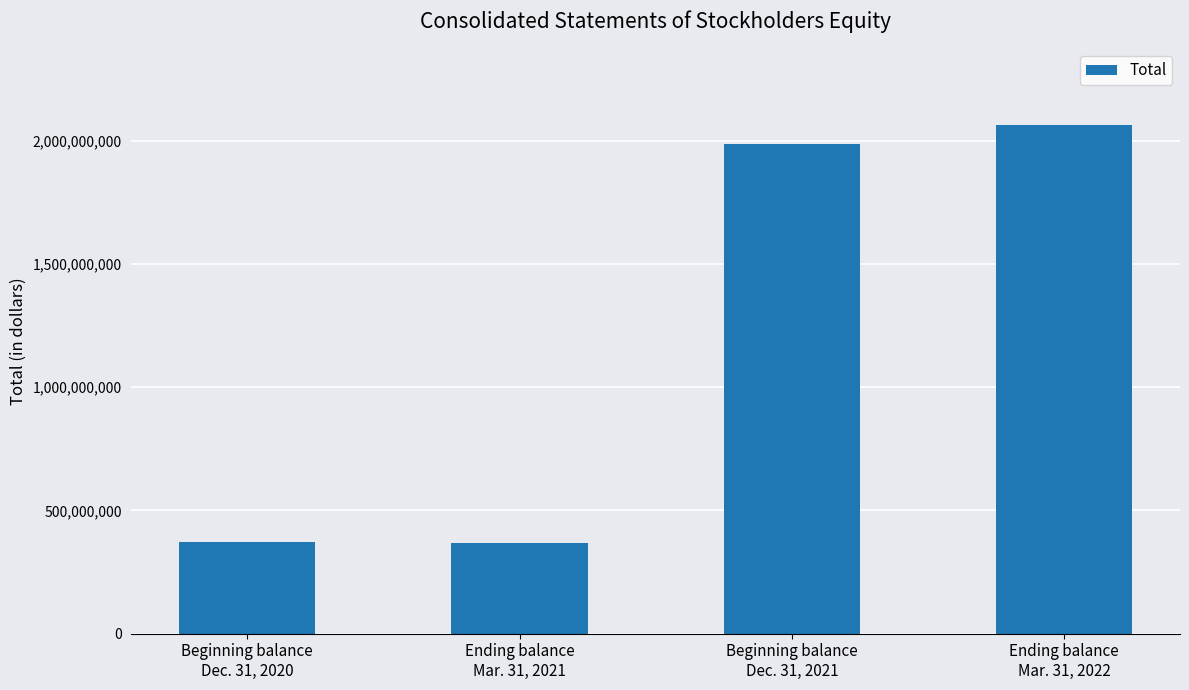

List the labels in order of value, smallest first.

Ending balance
Mar. 31, 2021, Beginning balance
Dec. 31, 2020, Beginning balance
Dec. 31, 2021, Ending balance
Mar. 31, 2022